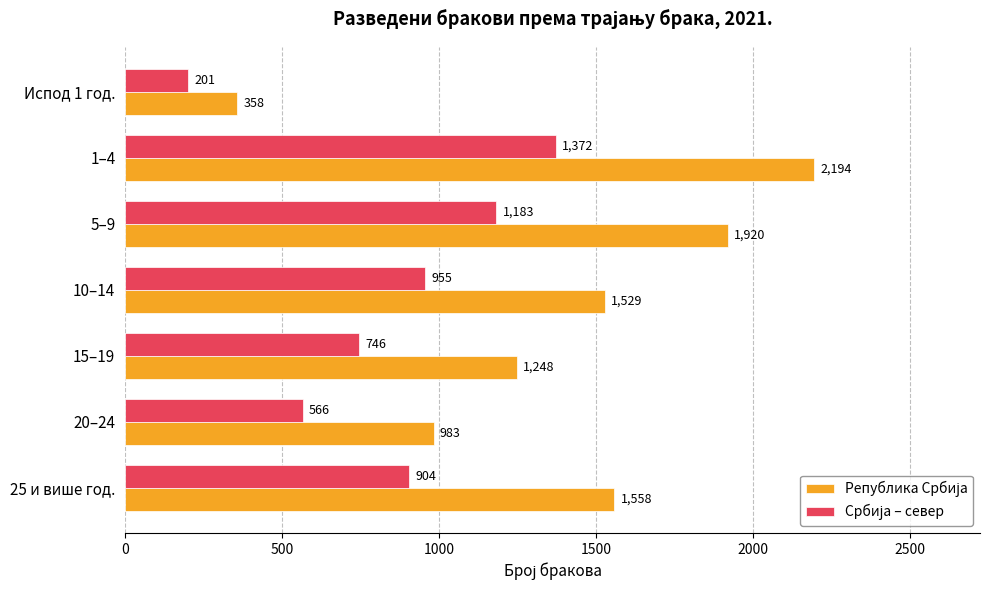

What is the difference between the highest and lowest values at Испод 1 год.?

157